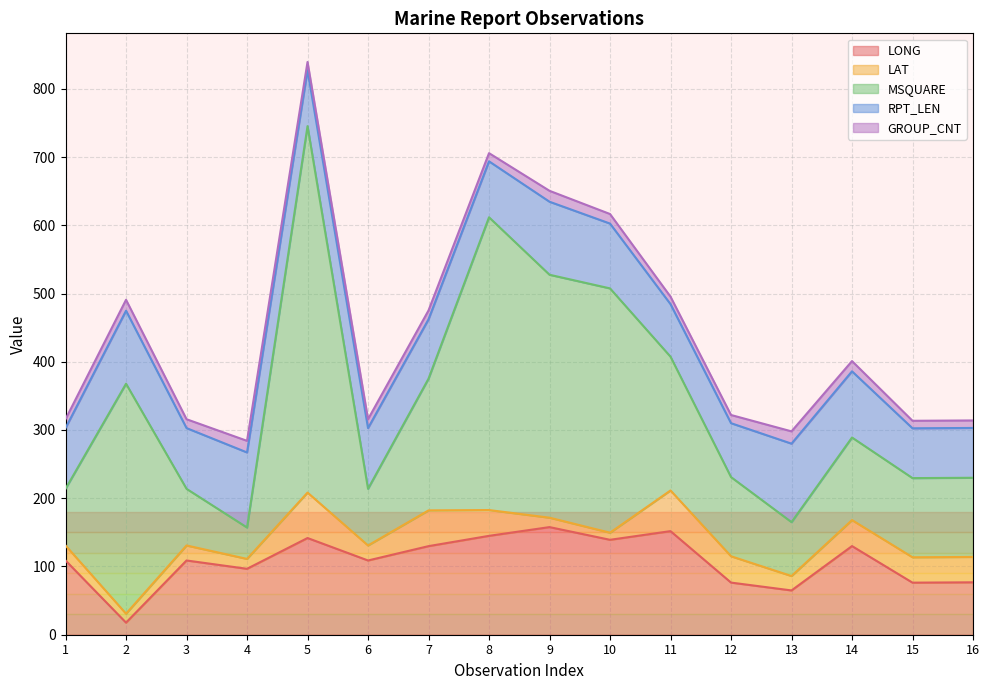

Reading right to left, what are all the values shown in this chart?

LONG: 76.8	76.3	129.9	64.9	76.4	151.8	139.1	157.7	144.9	129.8	108.8	141.7	96.6	108.8	17.7	108.8
LAT: 37.2	37.2	38.1	21.1	38.6	59.6	10.4	13.8	37.8	52.4	22.0	66.6	14.5	22.0	13.1	22.0
MSQUARE: 116.0	116.0	121.0	79.0	116.0	196.0	358.0	356.0	429.0	193.0	83.0	537.0	46.0	83.0	337.0	83.0
RPT_LEN: 73.0	73.0	97.0	115.0	79.0	77.0	95.0	107.0	82.0	87.0	89.0	82.0	110.0	89.0	107.0	89.0
GROUP_CNT: 11.0	11.0	15.0	18.0	12.0	11.0	14.0	16.0	12.0	13.0	13.0	12.0	17.0	13.0	16.0	13.0